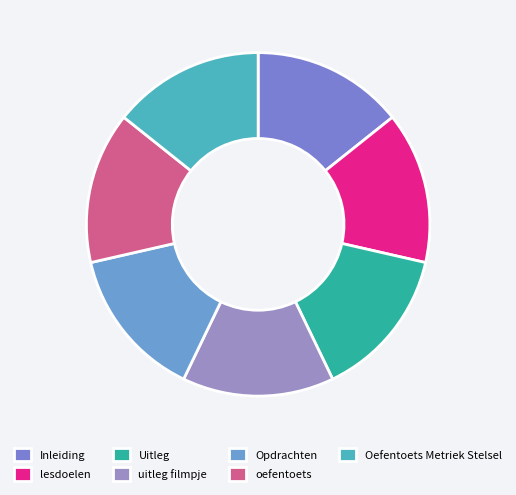

What is the change in value from Inleiding to Uitleg?

+1